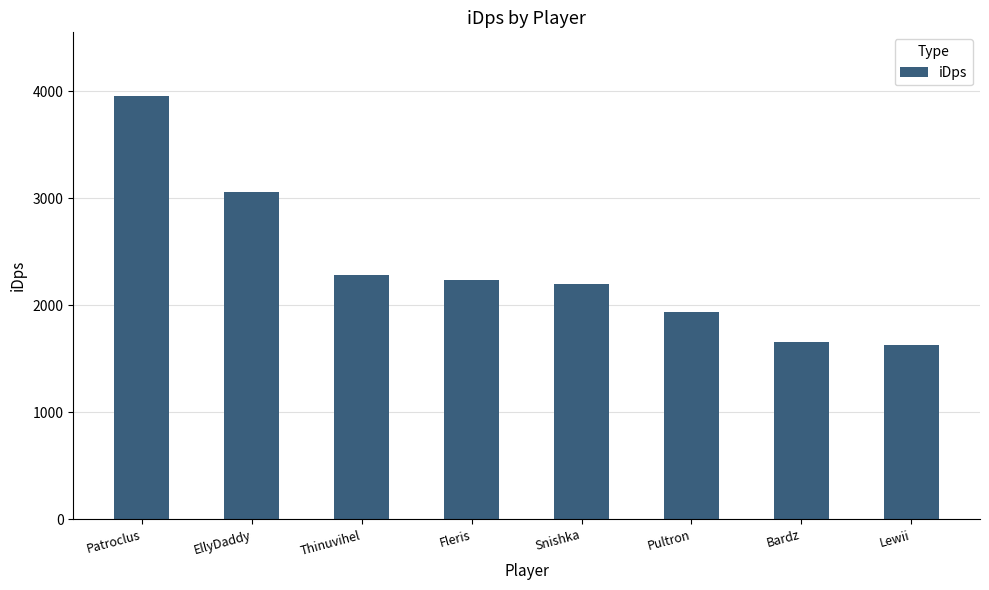

Between Lewii and Fleris, which is larger?

Fleris